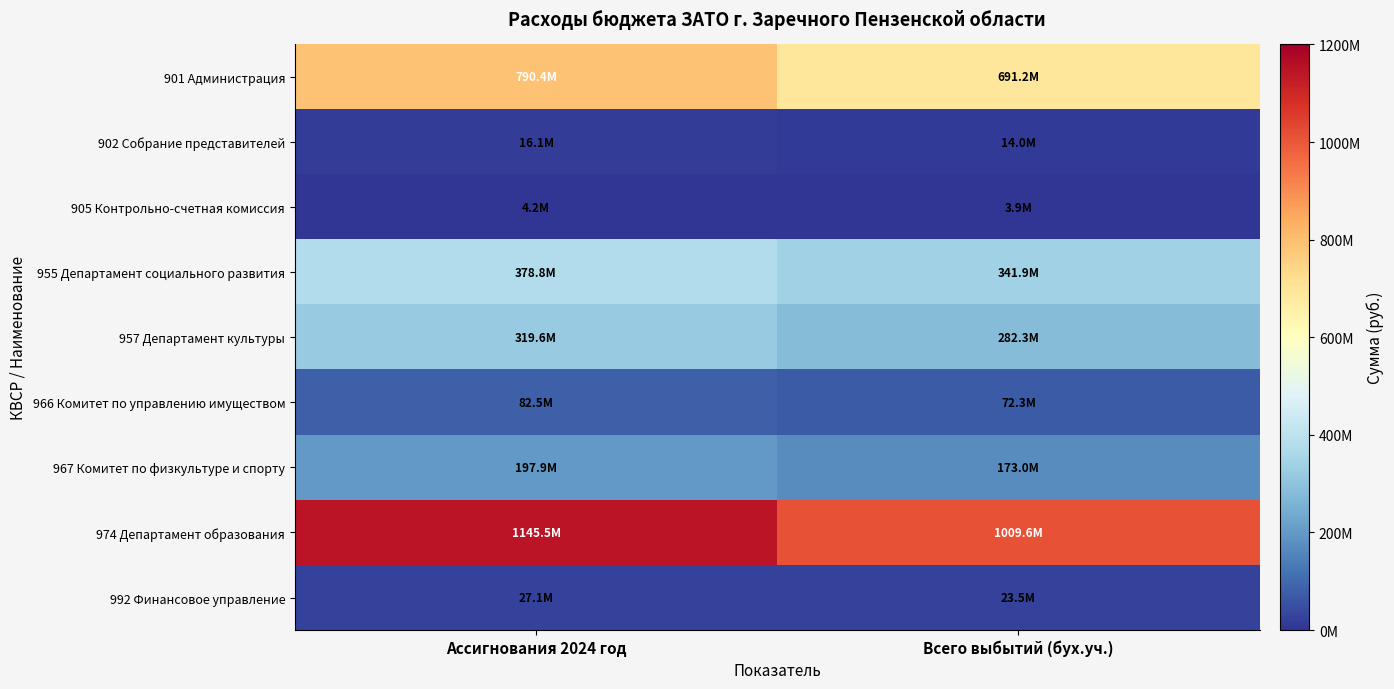

Between Ассигнования 2024 год and Всего выбытий (бух.уч.), which series saw the biggest shift?

974 Департамент образования